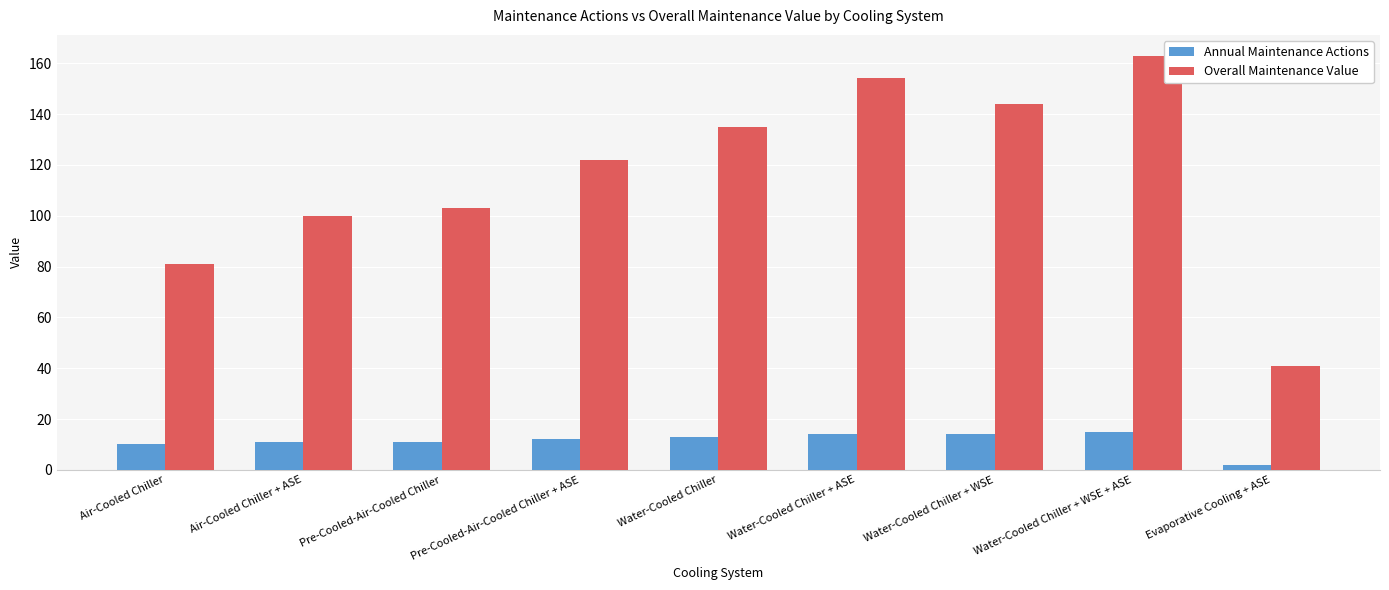

Which series has the largest total across all categories?

Overall Maintenance Value